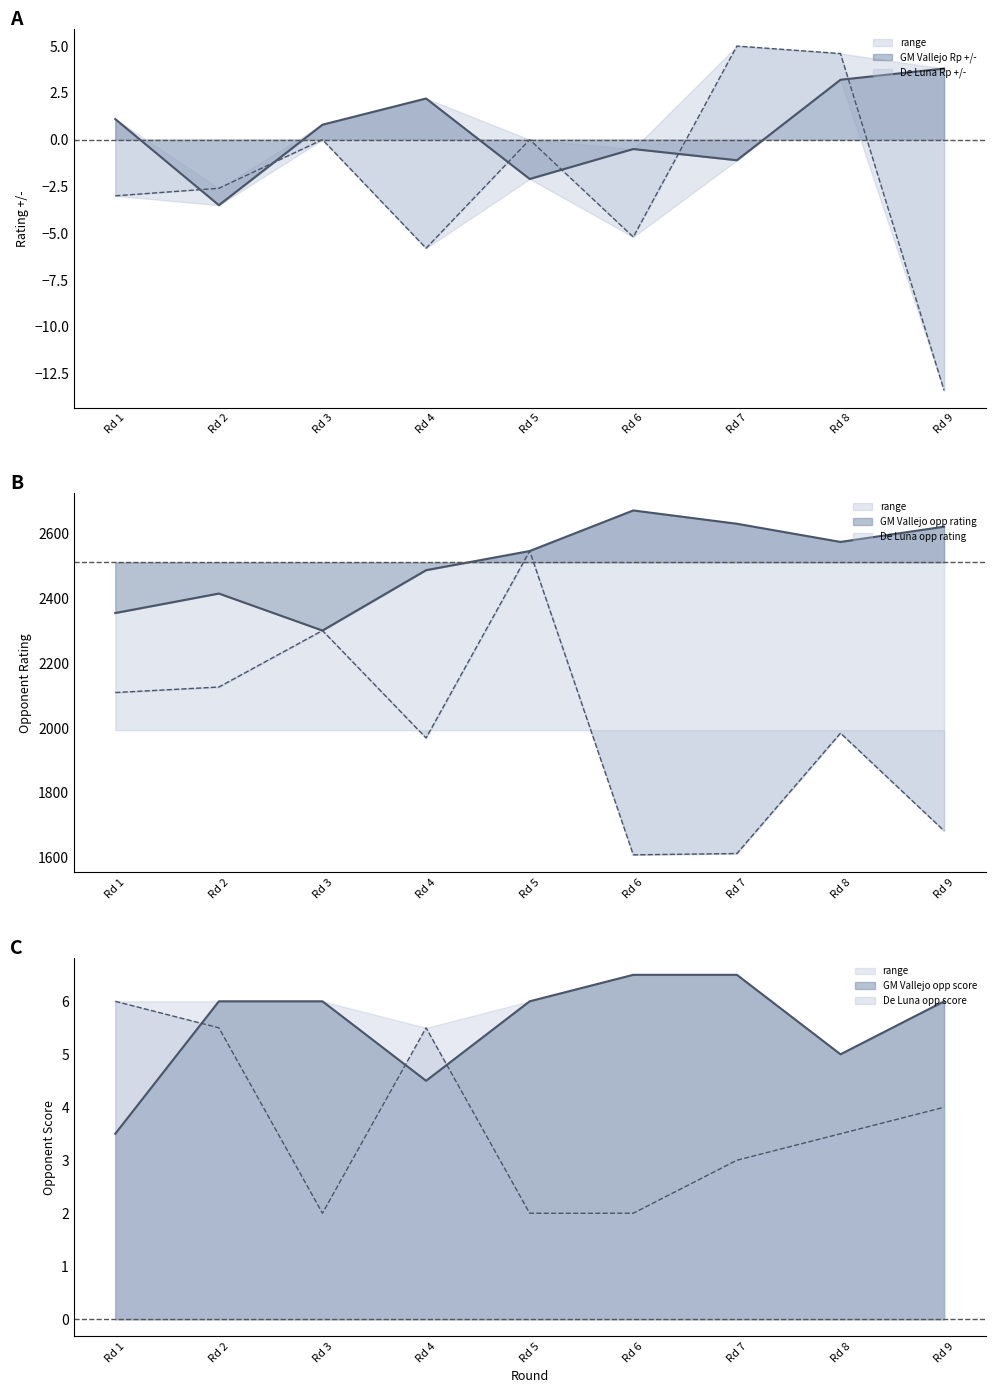

How many values in the Rating (GM Vallejo) series are below 2545?

4